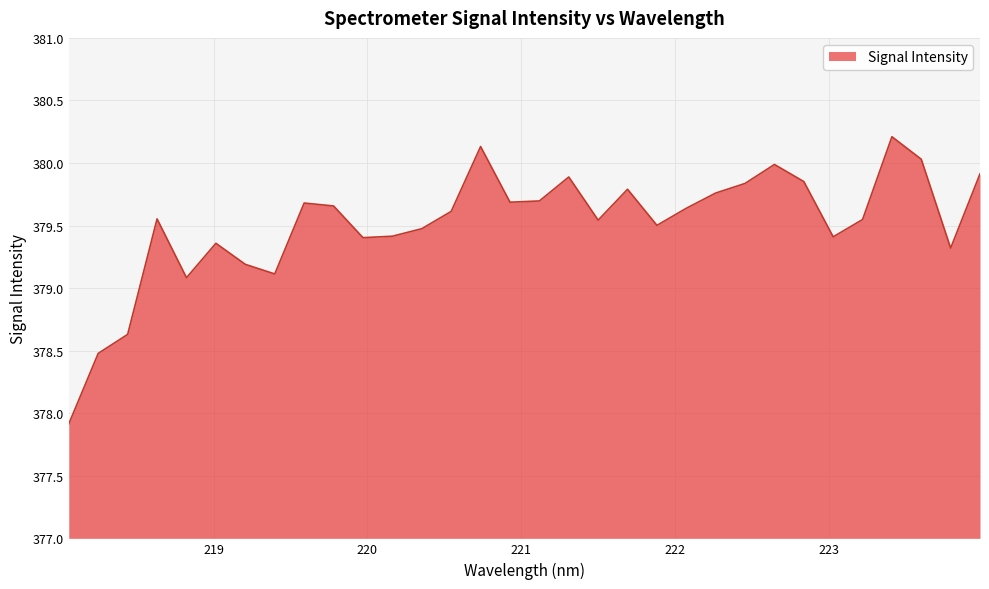

What is the smallest value displayed?

377.9